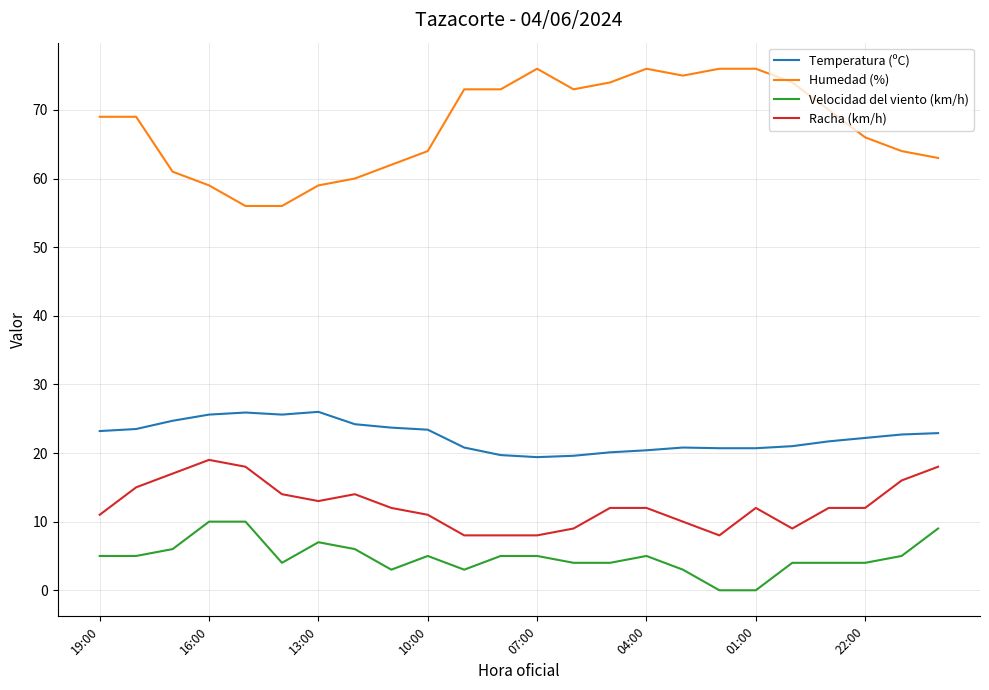

True or false: Racha (km/h) and Velocidad del viento (km/h) intersect in this chart.

False